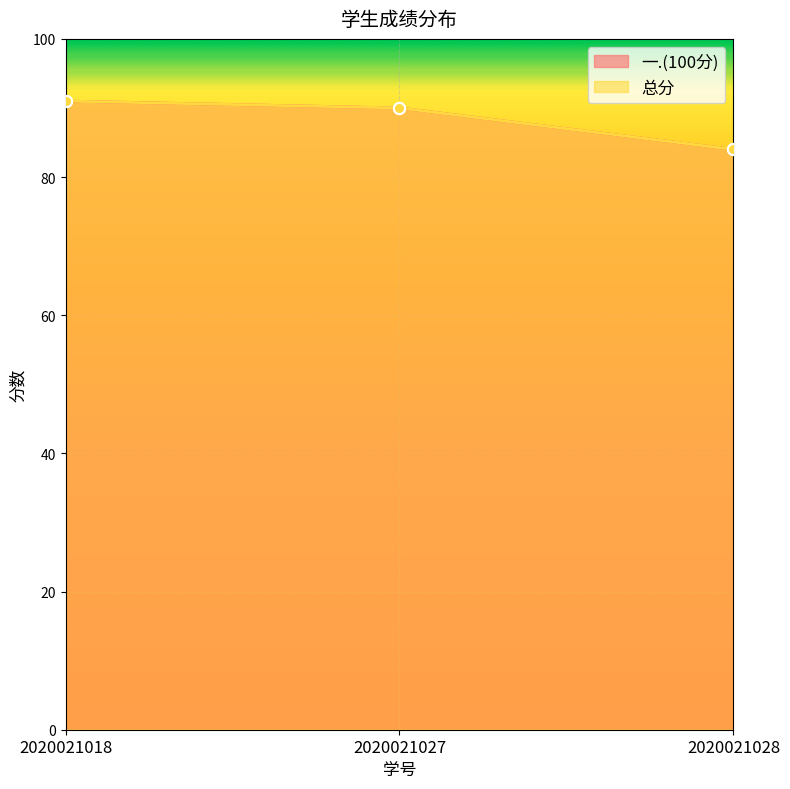

Does the chart display data point markers on the line(s)?

Yes